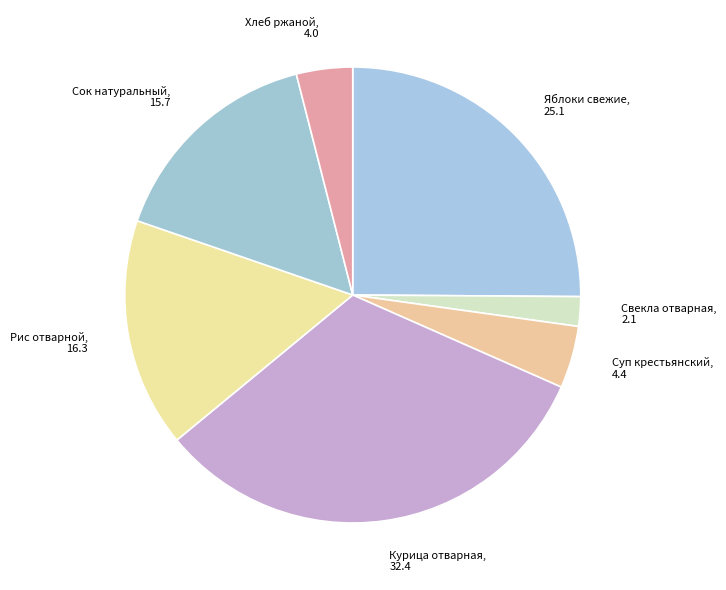

Count the number of slices in the pie.

7